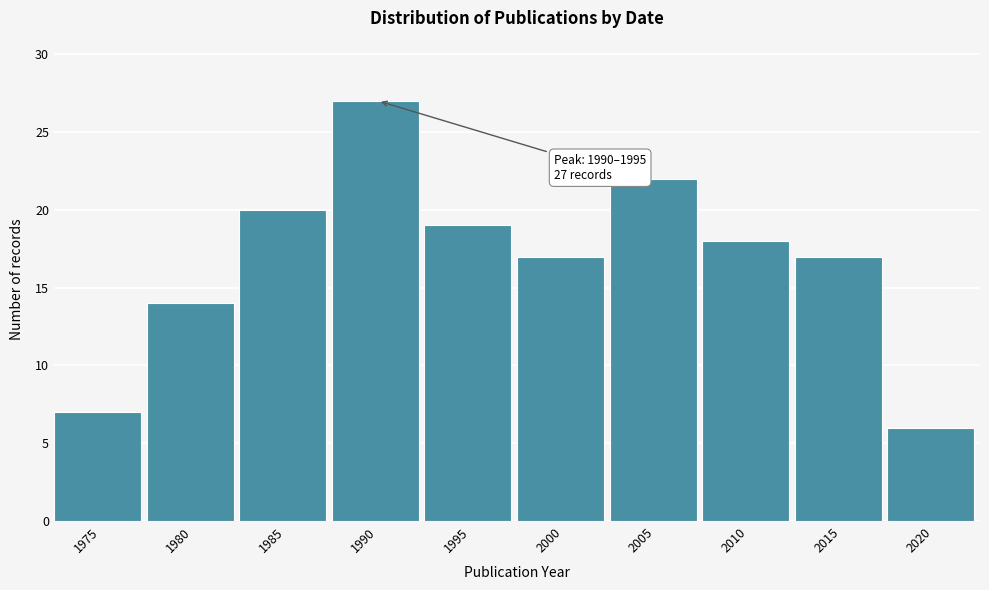

Reading left to right, what are all the values shown in this chart?

1975=7	1980=14	1985=20	1990=27	1995=19	2000=17	2005=22	2010=18	2015=17	2020=6